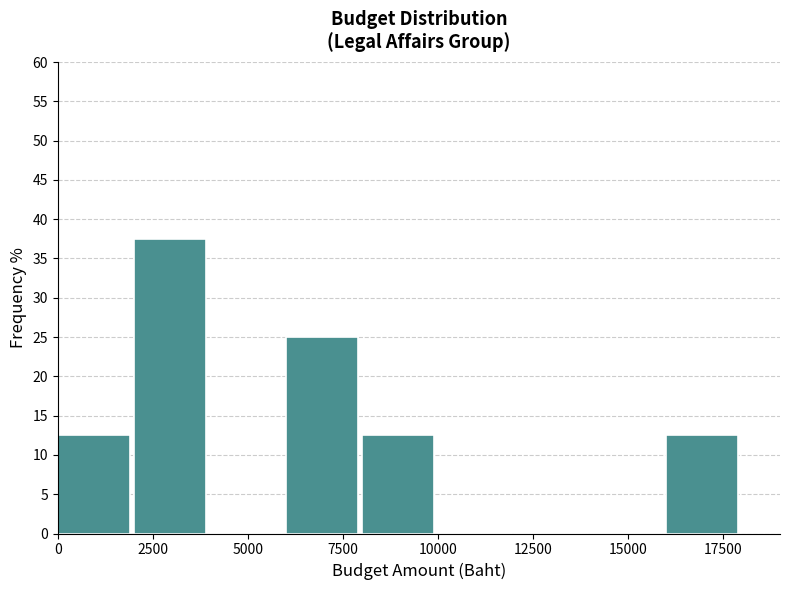

Reading left to right, transcribe this chart: for each bar, give the range it covers on the x-axis and its height. The values are not printed on the chart, so give them approximately, as read against the axis.

0 to 2000: 12.5
2000 to 4000: 37.5
4000 to 6000: 0
6000 to 8000: 25.0
8000 to 10000: 12.5
10000 to 12000: 0
12000 to 14000: 0
14000 to 16000: 0
16000 to 18000: 12.5